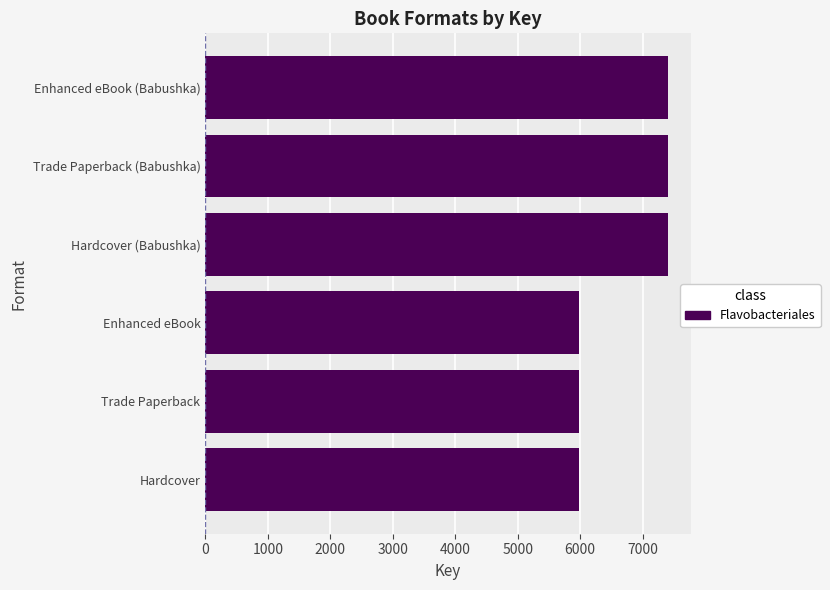

What is the average value?

6694